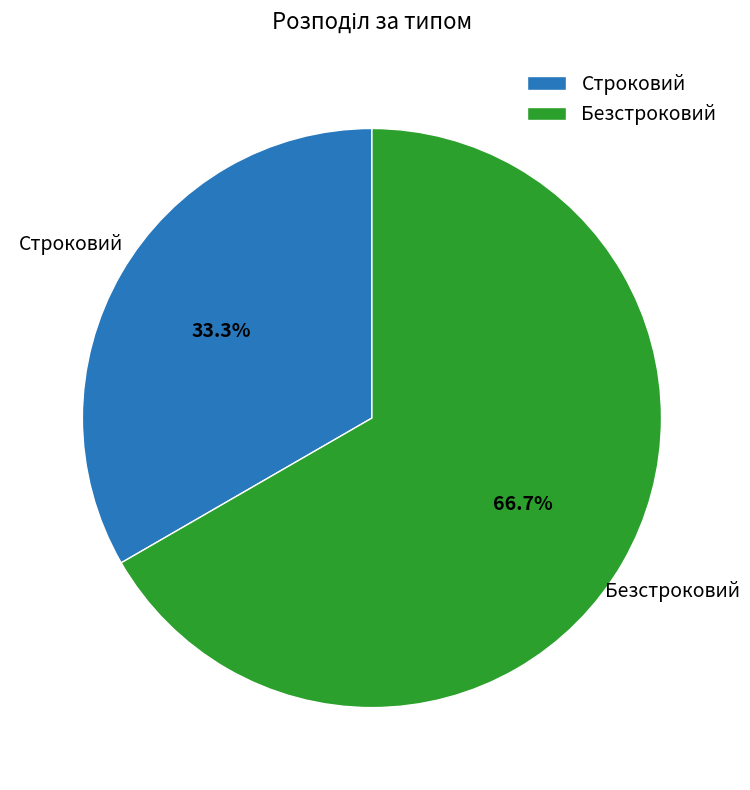

True or false: Строковий accounts for 33% of the total.

True